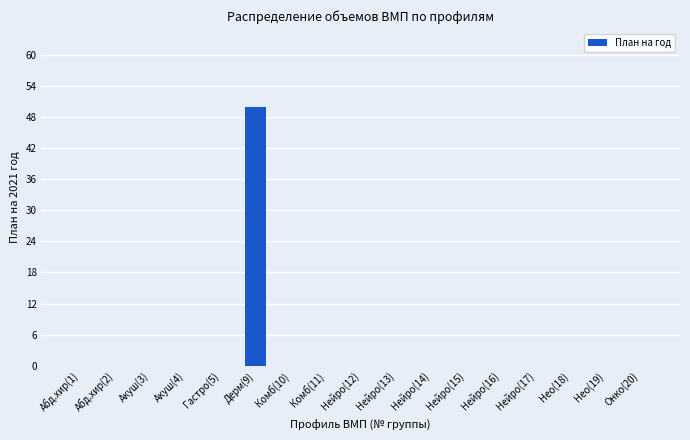

Which category has the highest value across all series?

Дерм(9)